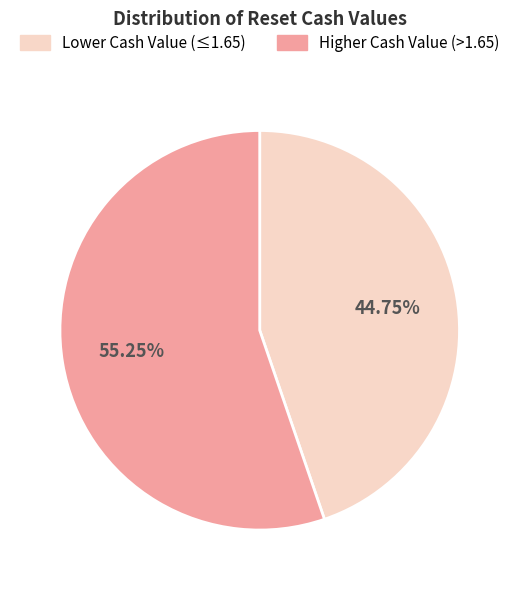

Is there any slice that represents more than half of the pie?

Yes